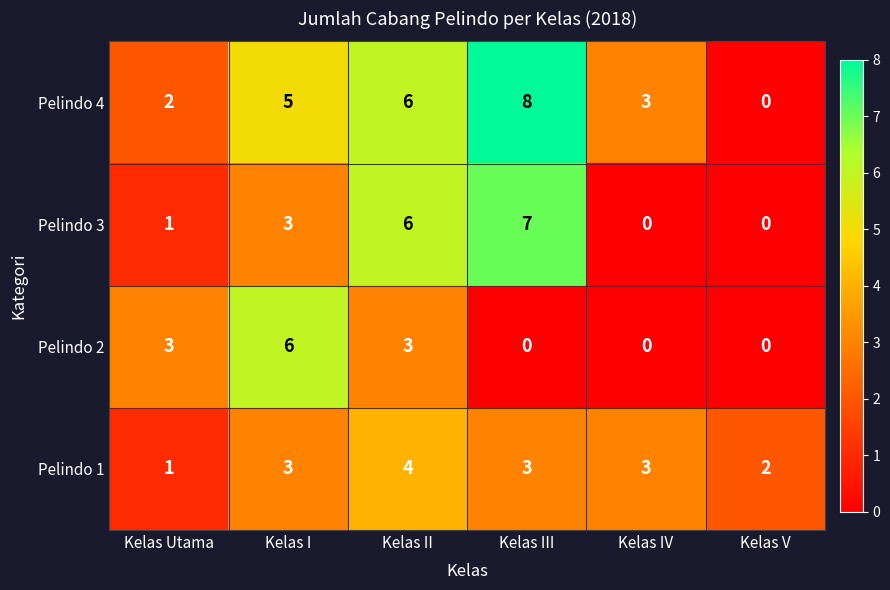

What is the sum of the Pelindo 2 values at Kelas Utama and Kelas III?

3